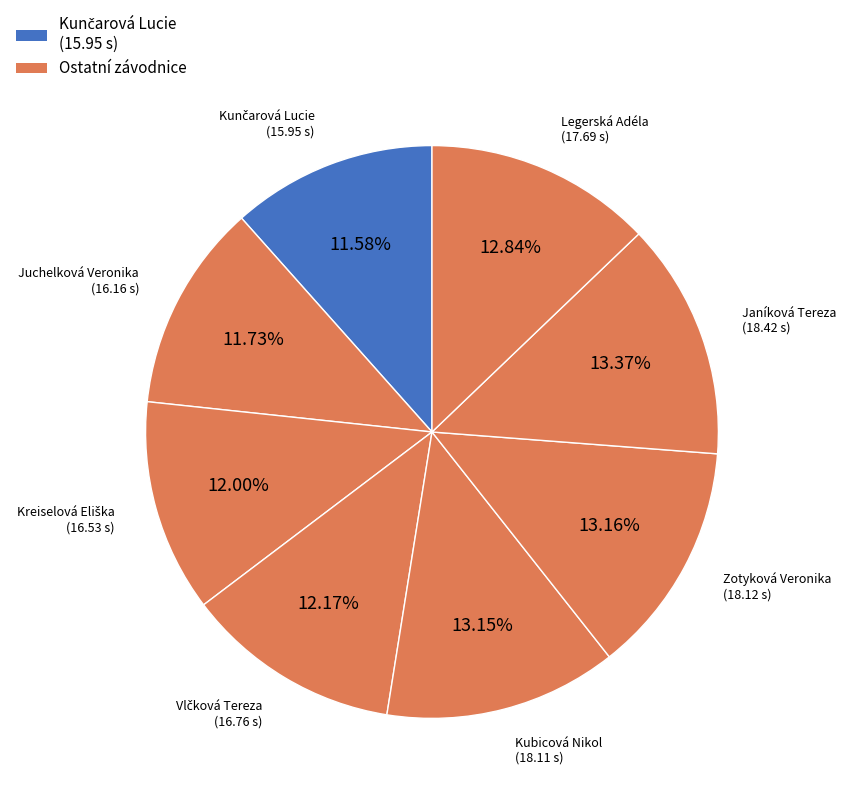

How many segments does this pie chart have?

8